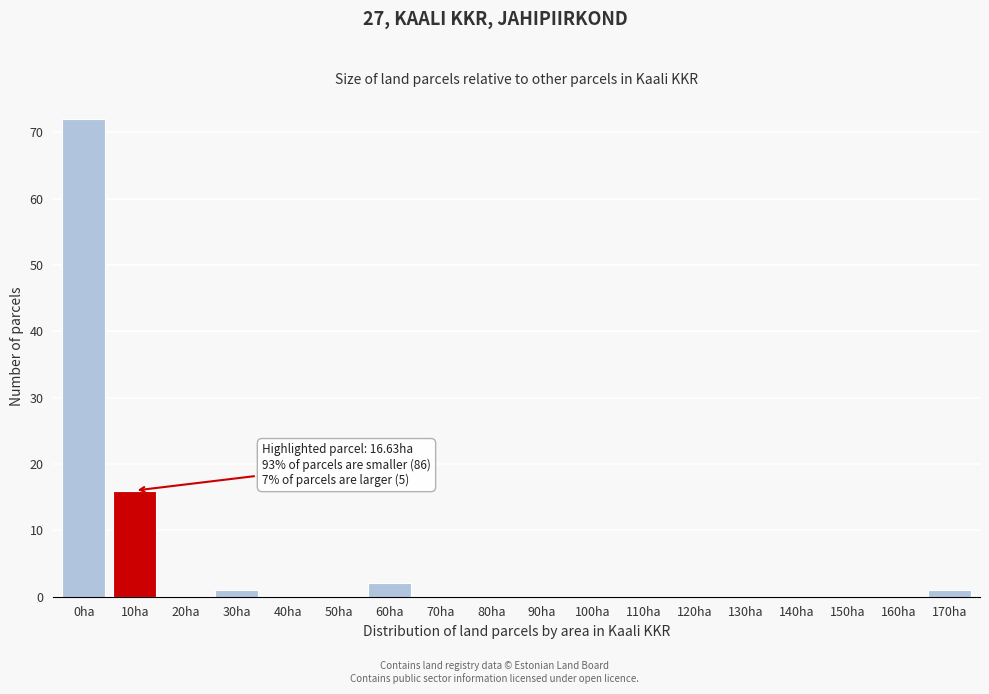

Reading left to right, list all the values displayed in this chart.

0ha=72	10ha=16	20ha=0	30ha=1	40ha=0	50ha=0	60ha=2	70ha=0	80ha=0	90ha=0	100ha=0	110ha=0	120ha=0	130ha=0	140ha=0	150ha=0	160ha=0	170ha=1